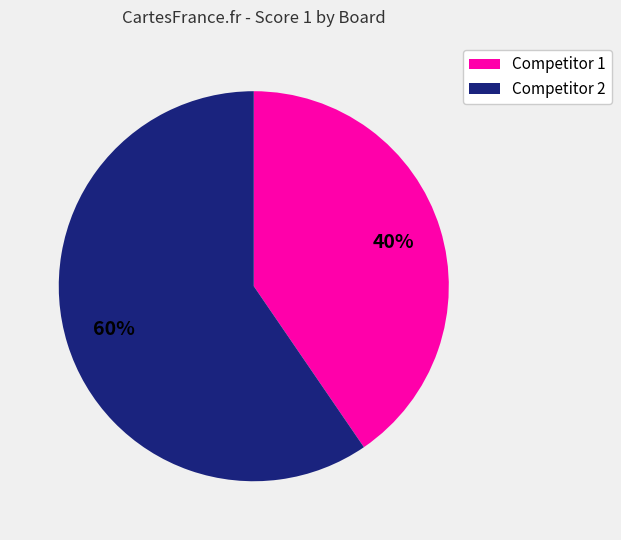

Is there a majority slice in this chart?

Yes